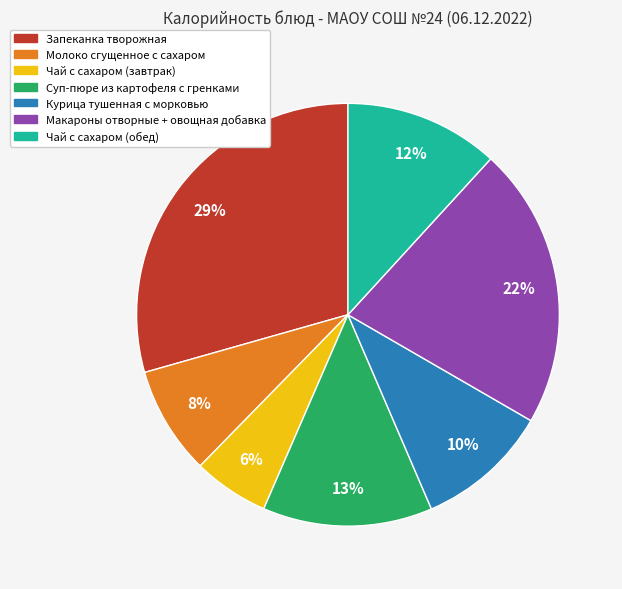

What is the largest slice in the pie chart?

Запеканка творожная